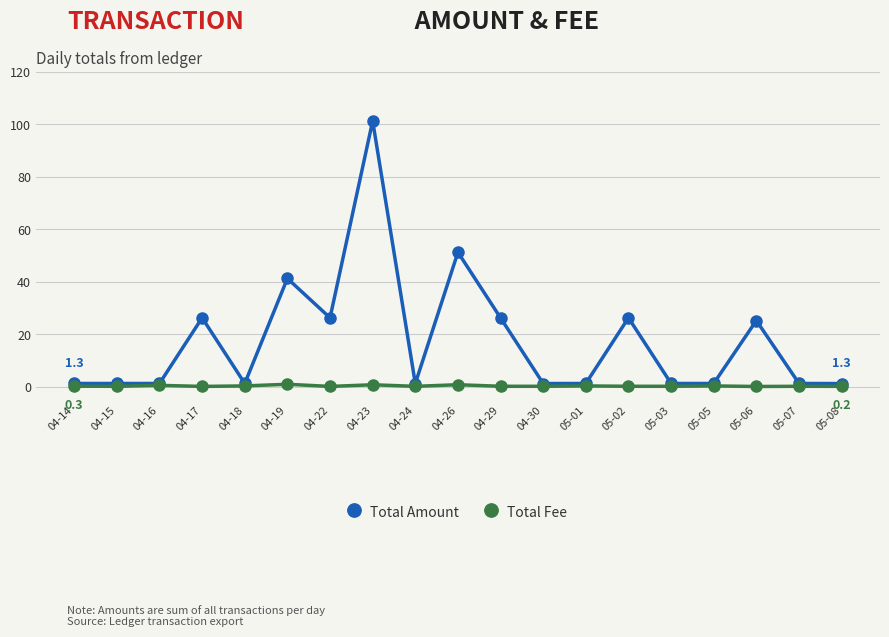

At 04-23, list the series in order from largest to smallest.

Total Amount, Total Fee